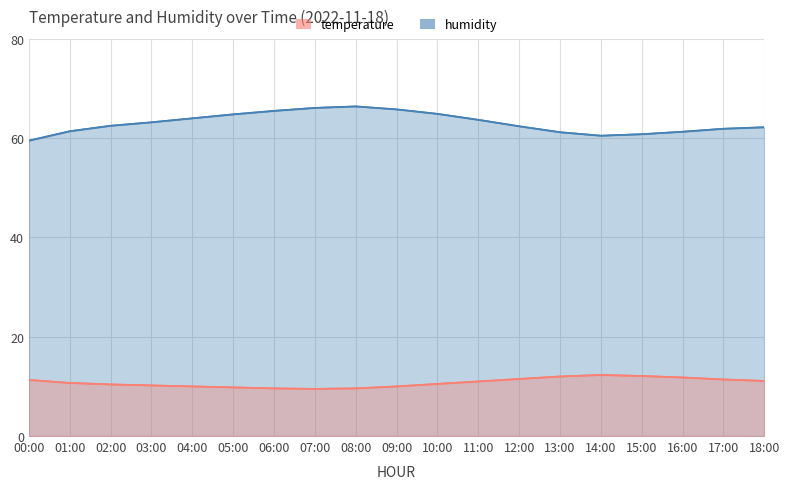

Count the number of categories in the chart.

19